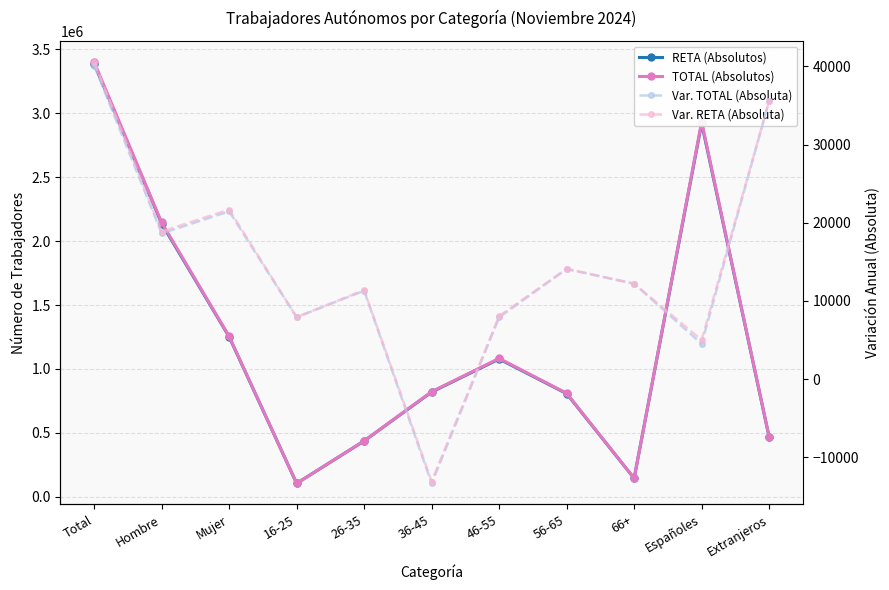

At which category is the sum across all series the highest?

Total